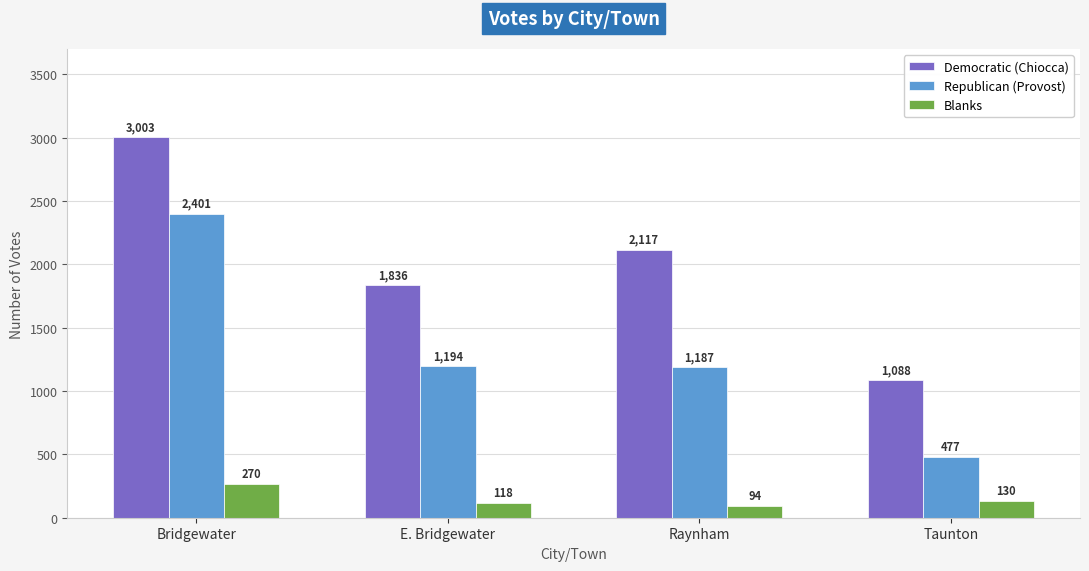

What is the minimum value shown in the chart?

94